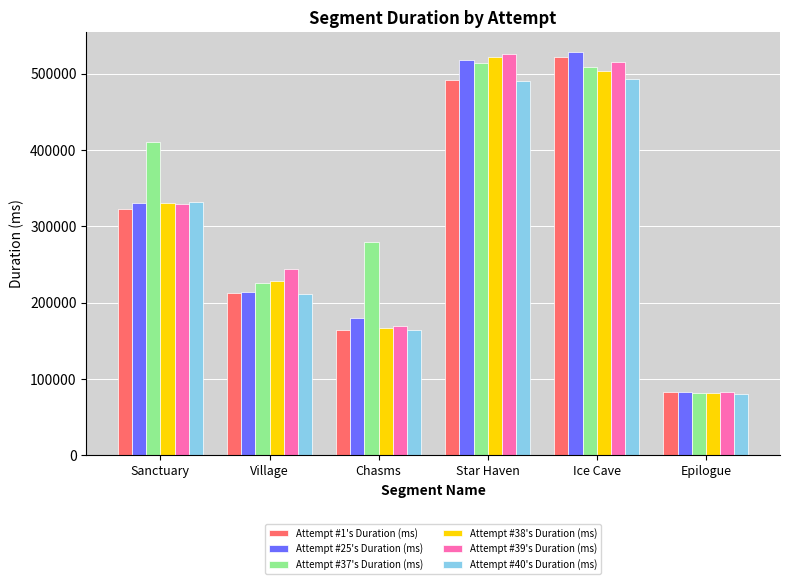

Does the chart contain stacked bars?

No